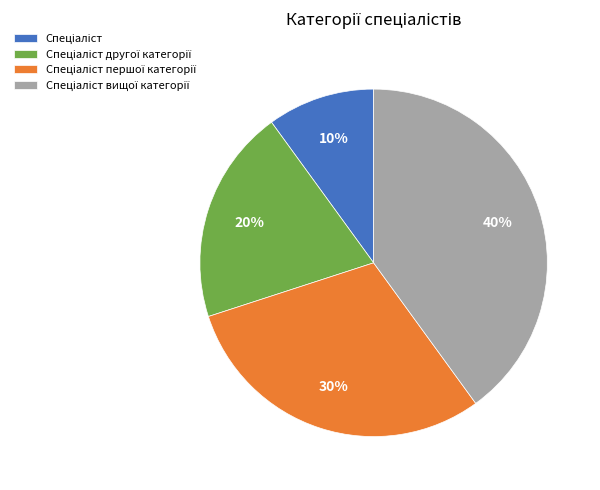

Does any single category account for the majority?

No